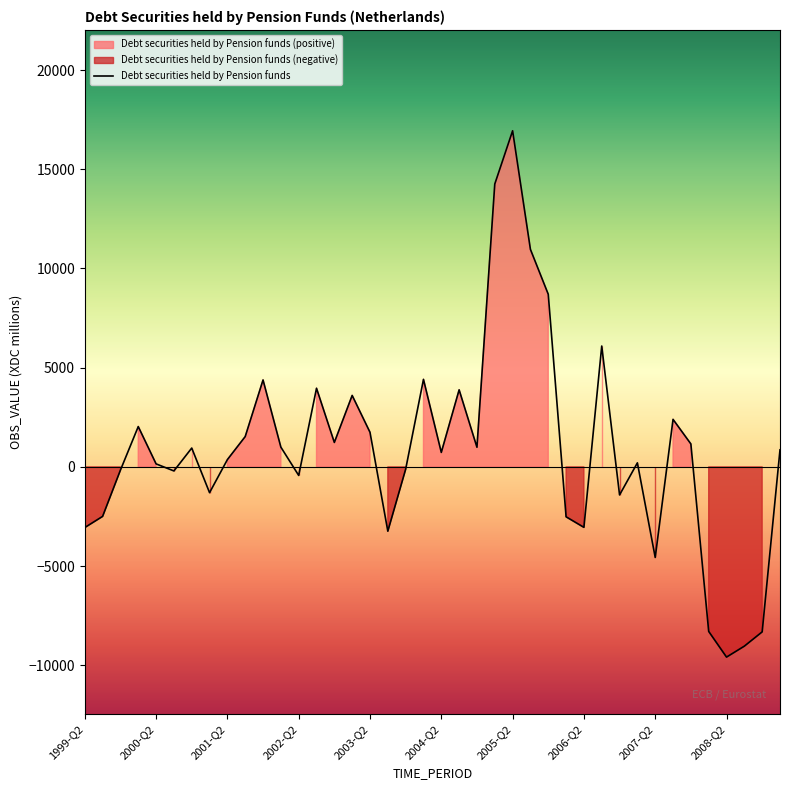

The value of Debt securities held by Pension funds at 2006-Q2 is -3047. True or false?

True